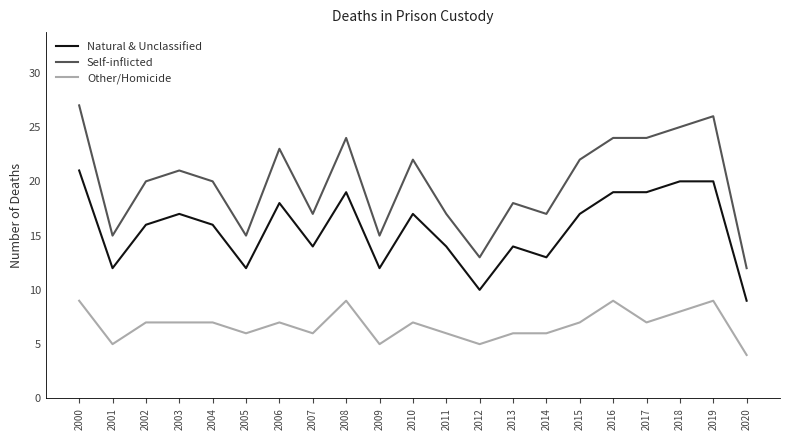

Which series has the largest range (max minus min)?

Self-inflicted